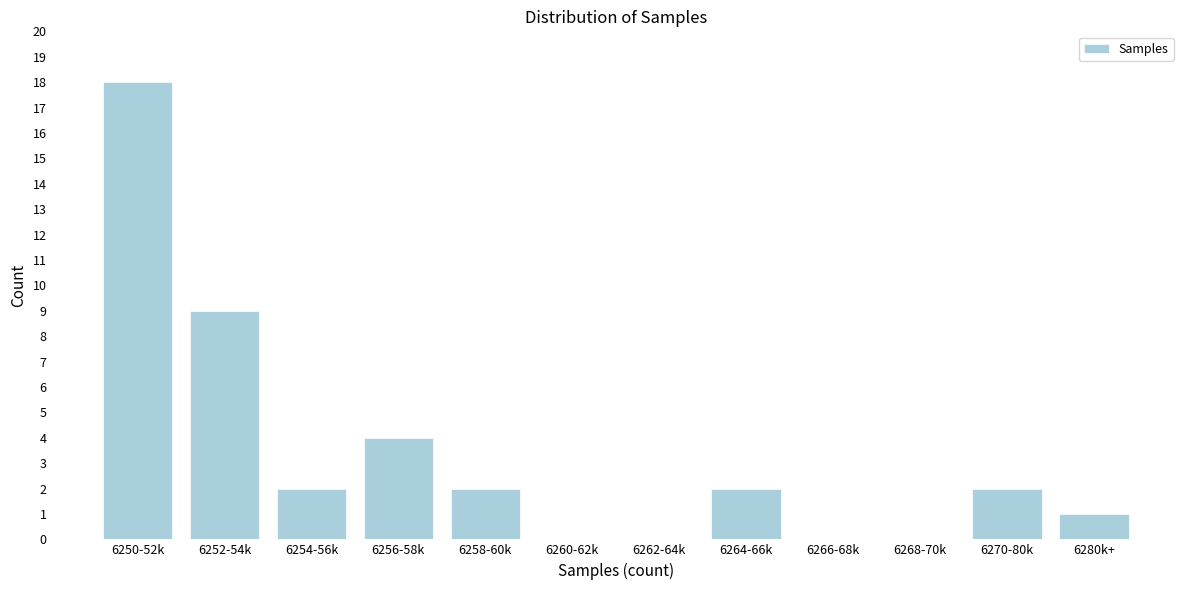

Reading left to right, transcribe all the data shown in this chart.

6250-52k=18	6252-54k=9	6254-56k=2	6256-58k=4	6258-60k=2	6260-62k=0	6262-64k=0	6264-66k=2	6266-68k=0	6268-70k=0	6270-80k=2	6280k+=1